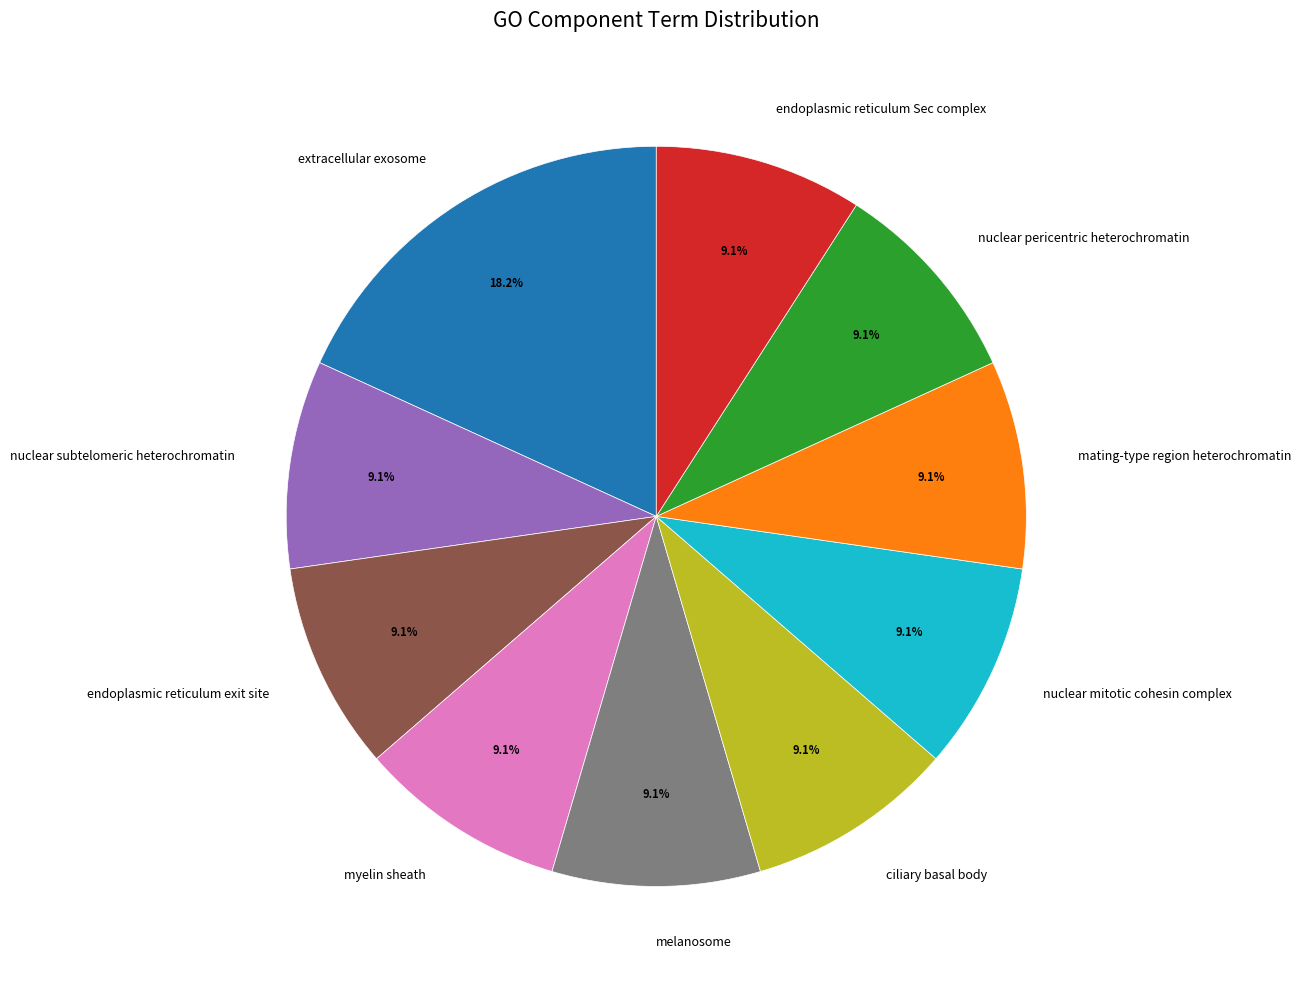

Combined, do myelin sheath and endoplasmic reticulum Sec complex account for over 50%?

No